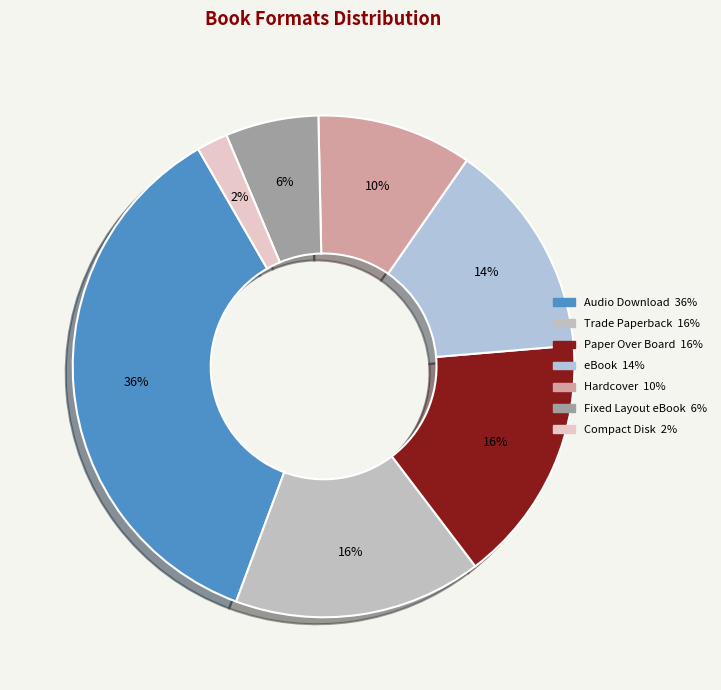

Which has a higher value, Compact Disk or Hardcover?

Hardcover